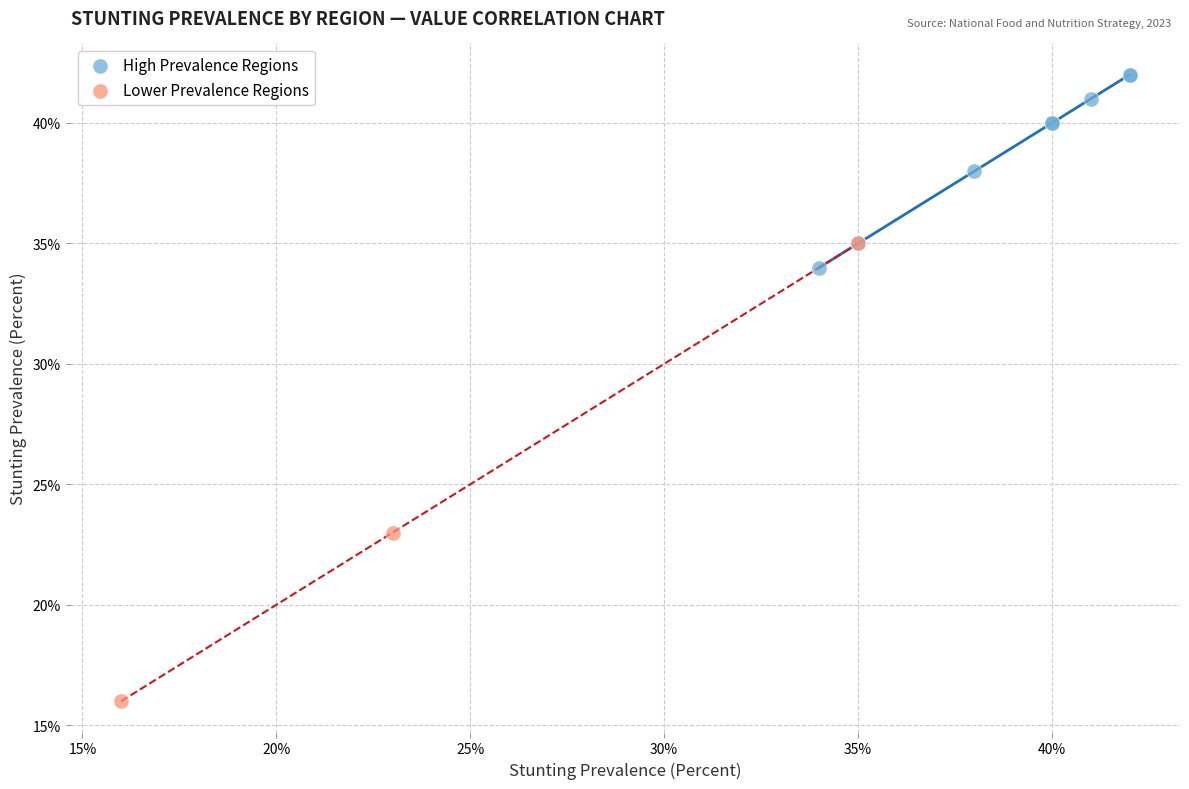

Which series contains the lowest Y value?

Lower Prevalence Regions